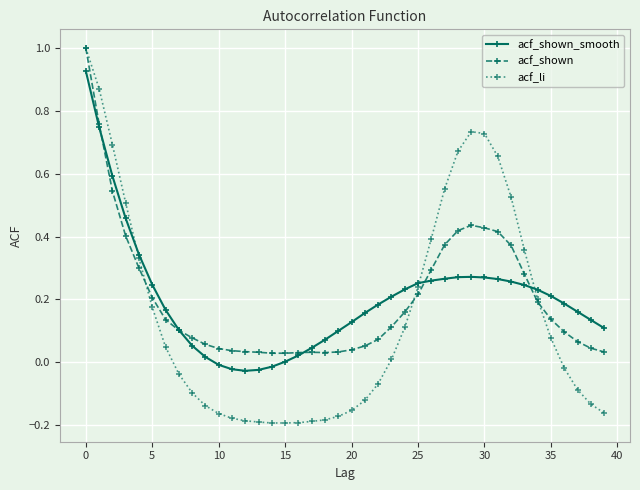

Which series has the widest spread of values?

acf_li